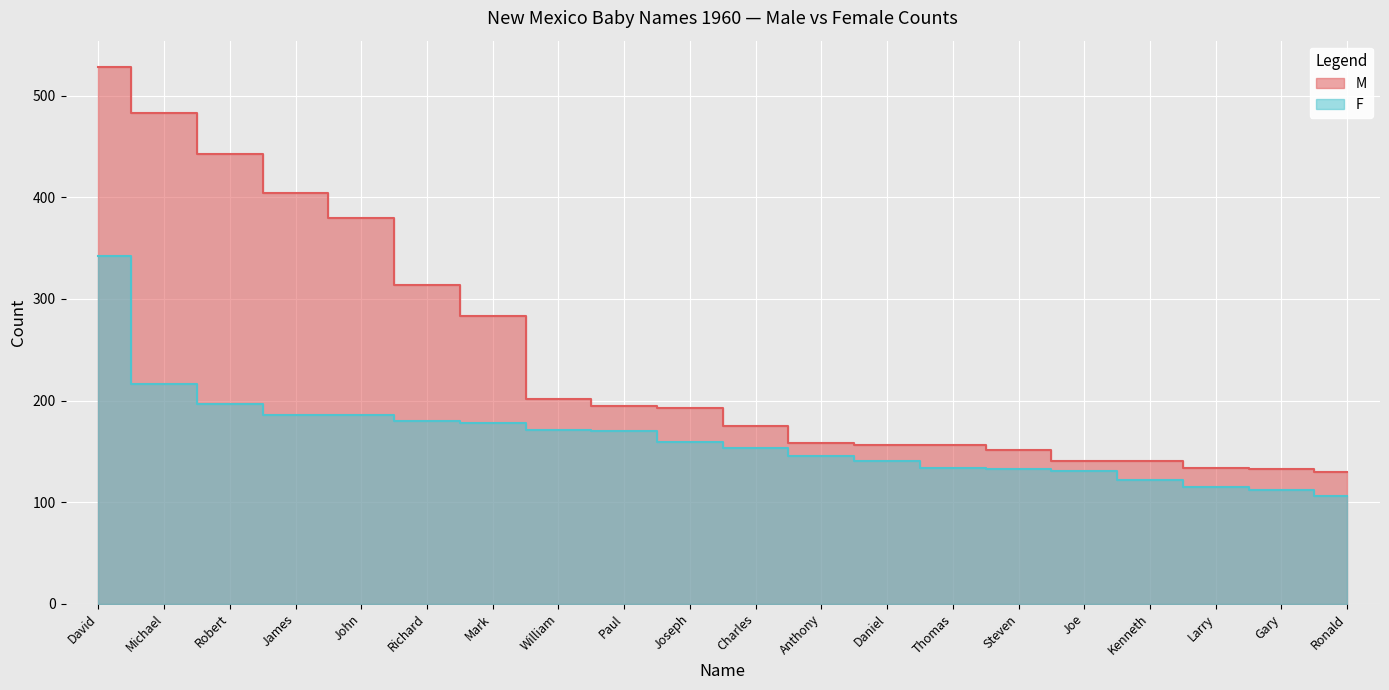

The F series shows 41 at Joseph. True or false?

False